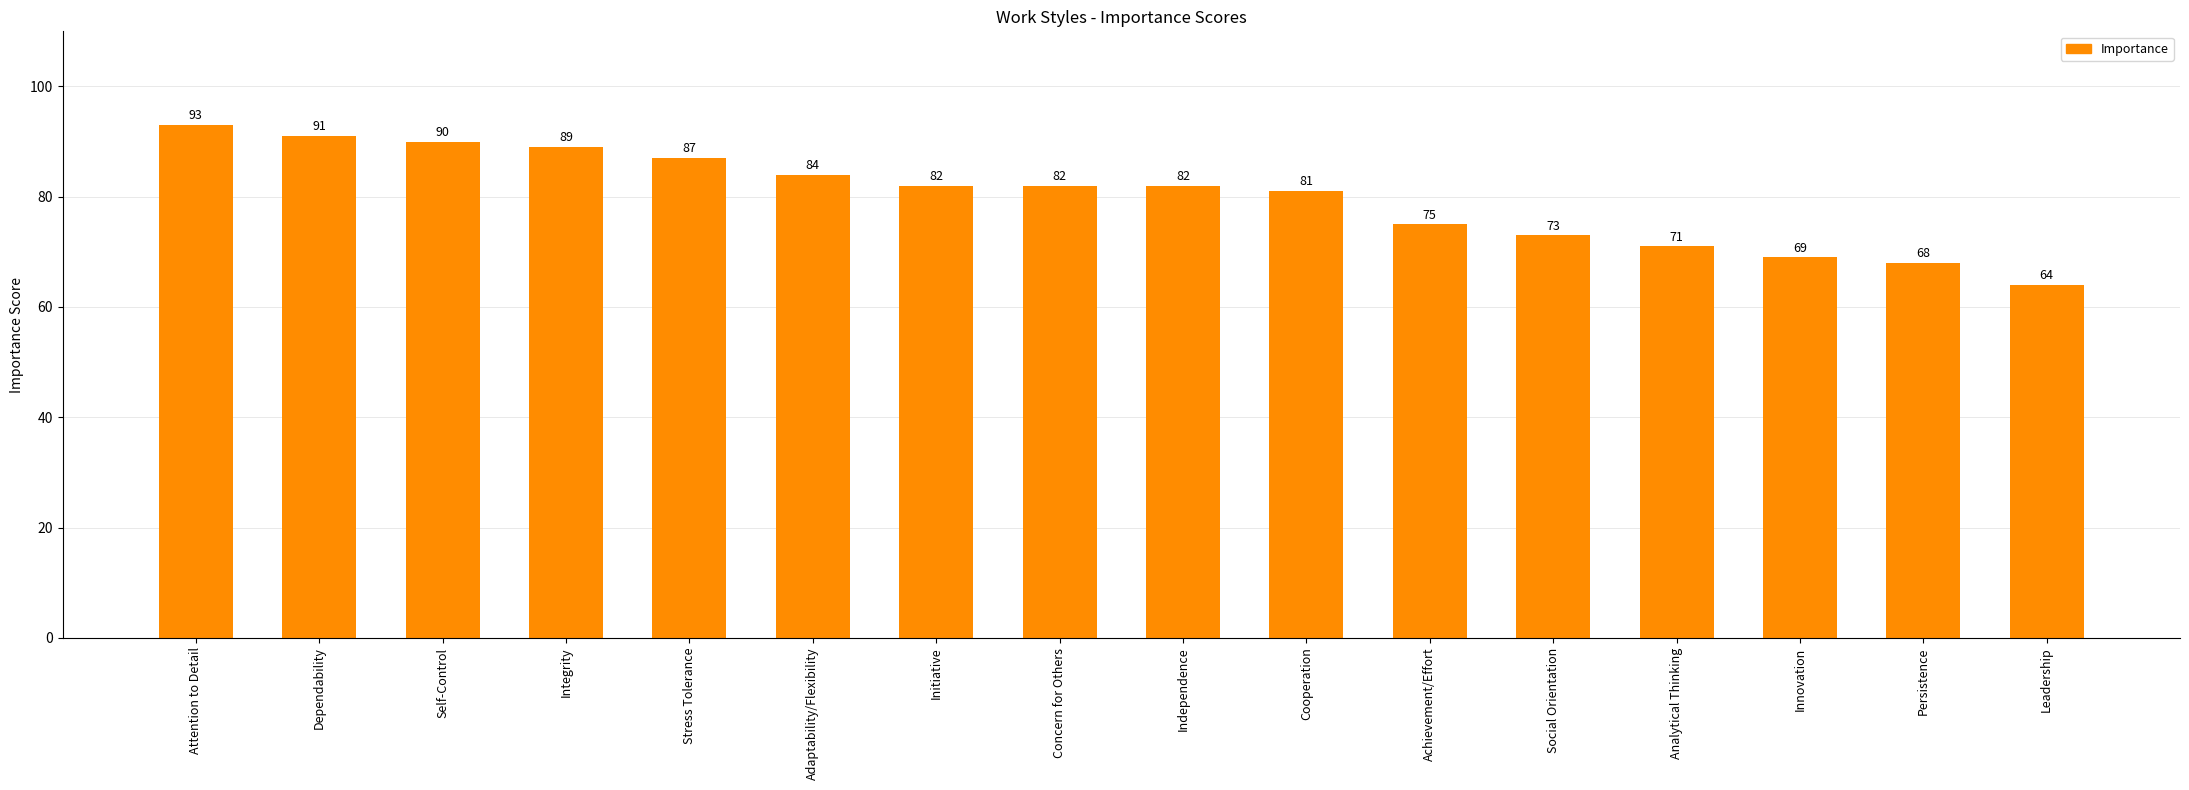

How many bars are there in total?

16